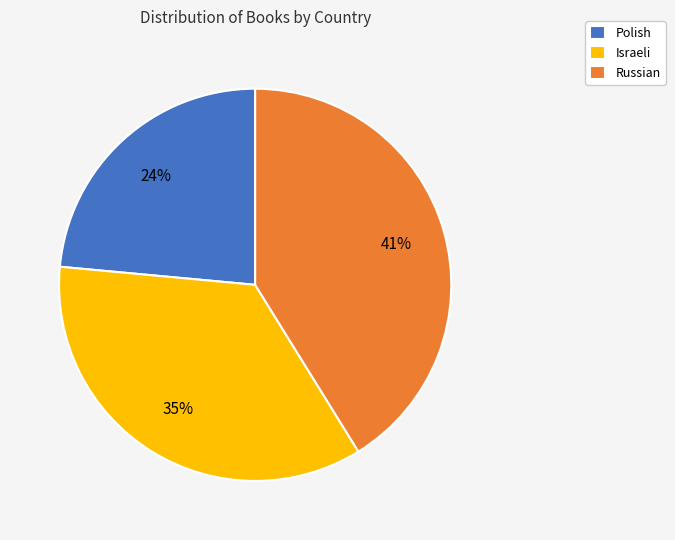

Which has a higher value, Polish or Russian?

Russian